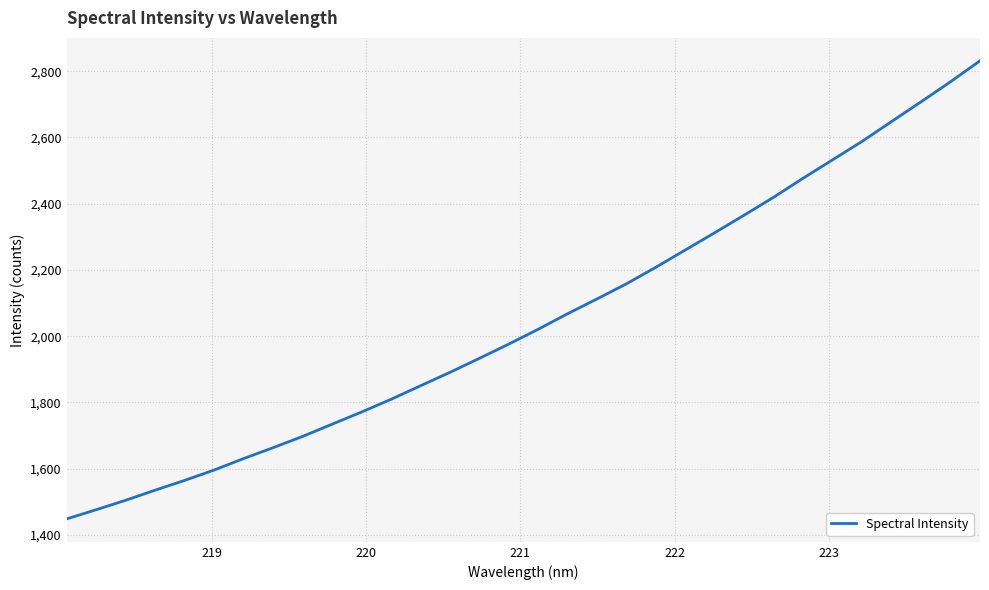

What is the difference between the maximum and minimum values?

1382.9